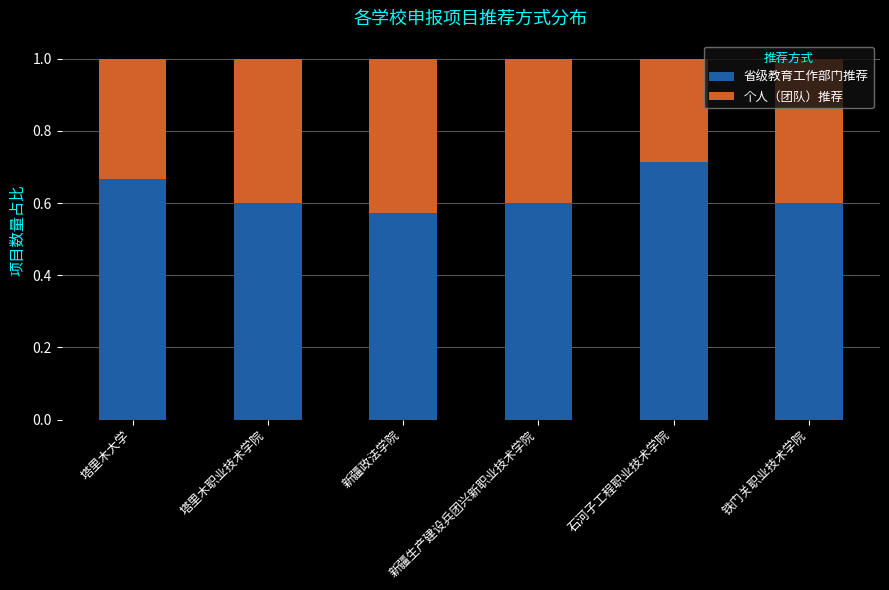

Which category has the lowest value in the 省级教育工作部门推荐 series?

新疆政法学院